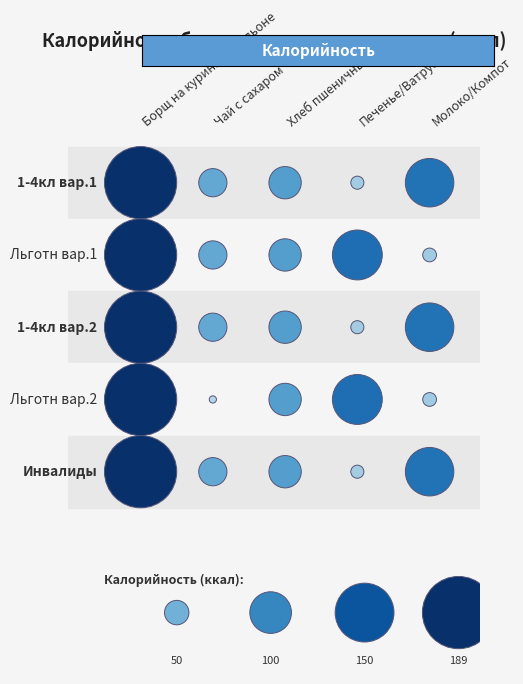

What is the total value across all series at 4?

460